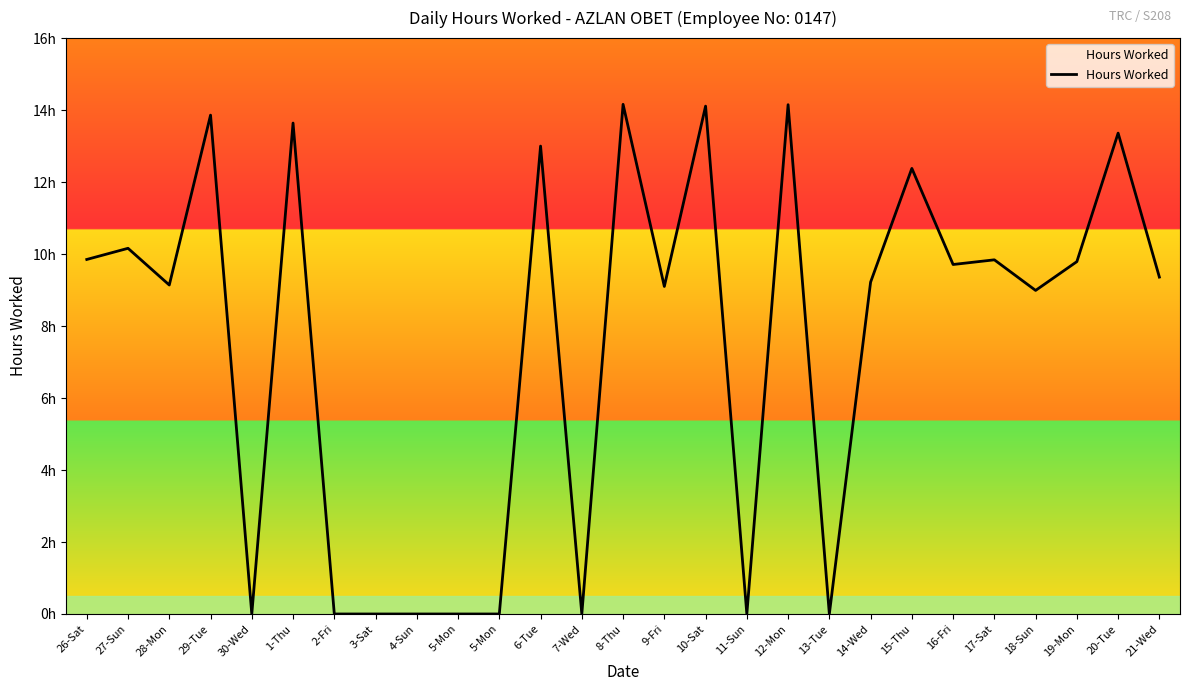

Which category has the lowest value across all series?

30-Wed